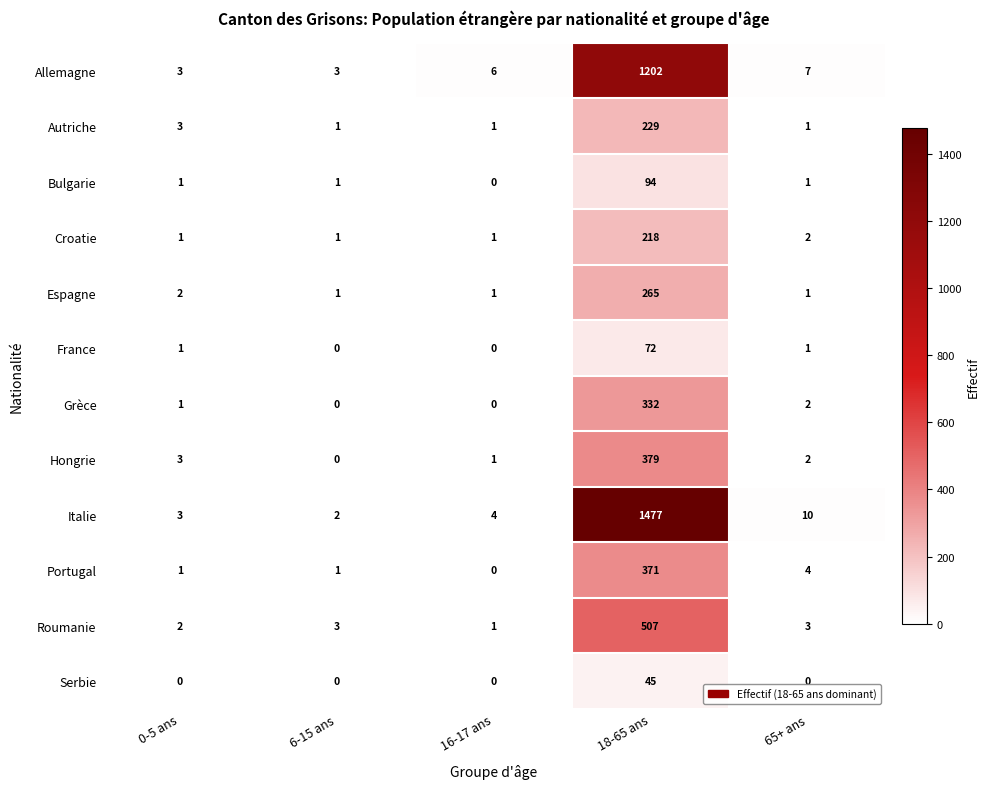

At how many categories does at least one series exceed 846?

1